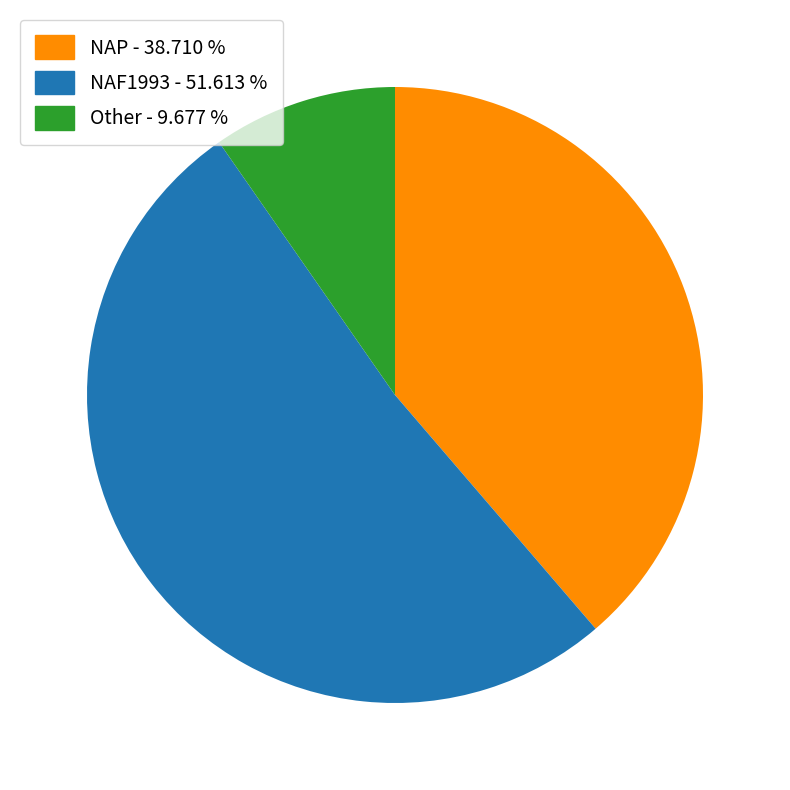

Combined, do NAP - 38.710 % and NAF1993 - 51.613 % account for over 50%?

Yes